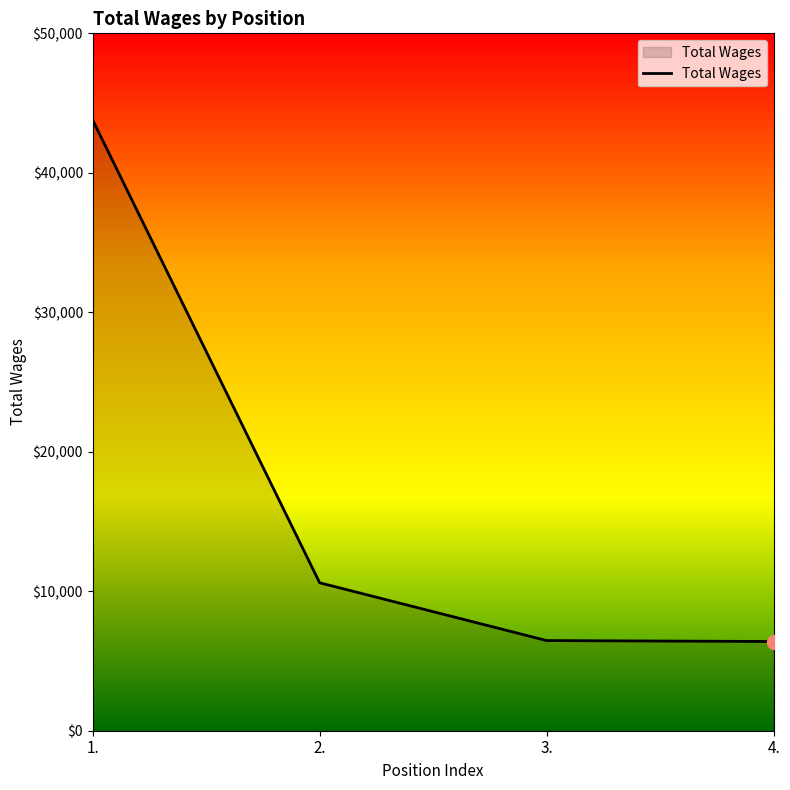

Which has a higher value, 3. or 1.?

1.